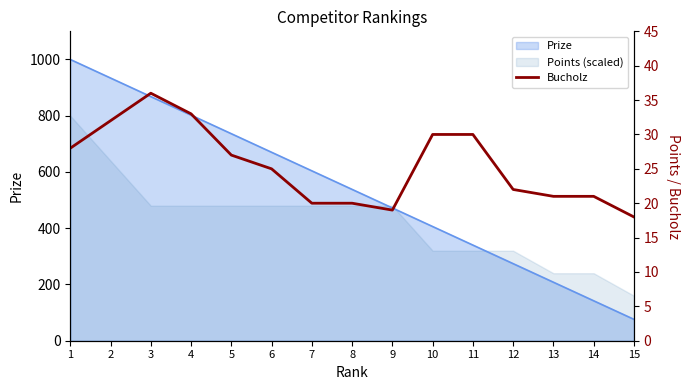

Does the chart display data point markers on the line(s)?

No